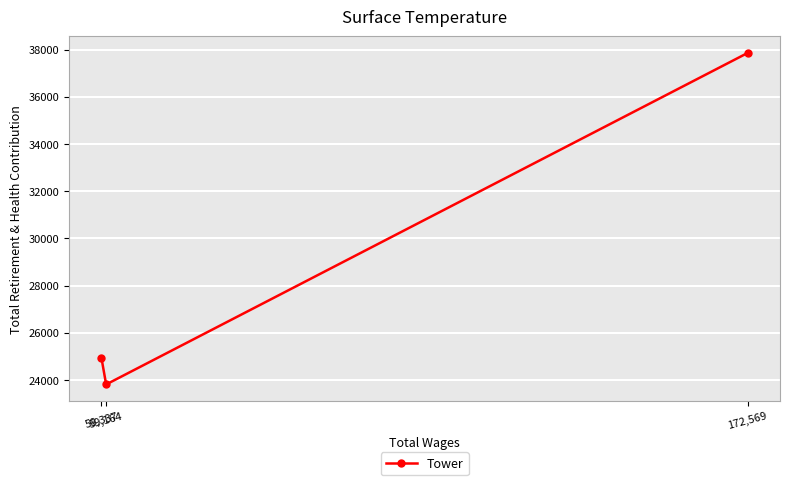

Which category has the lowest value across all series?

59,164